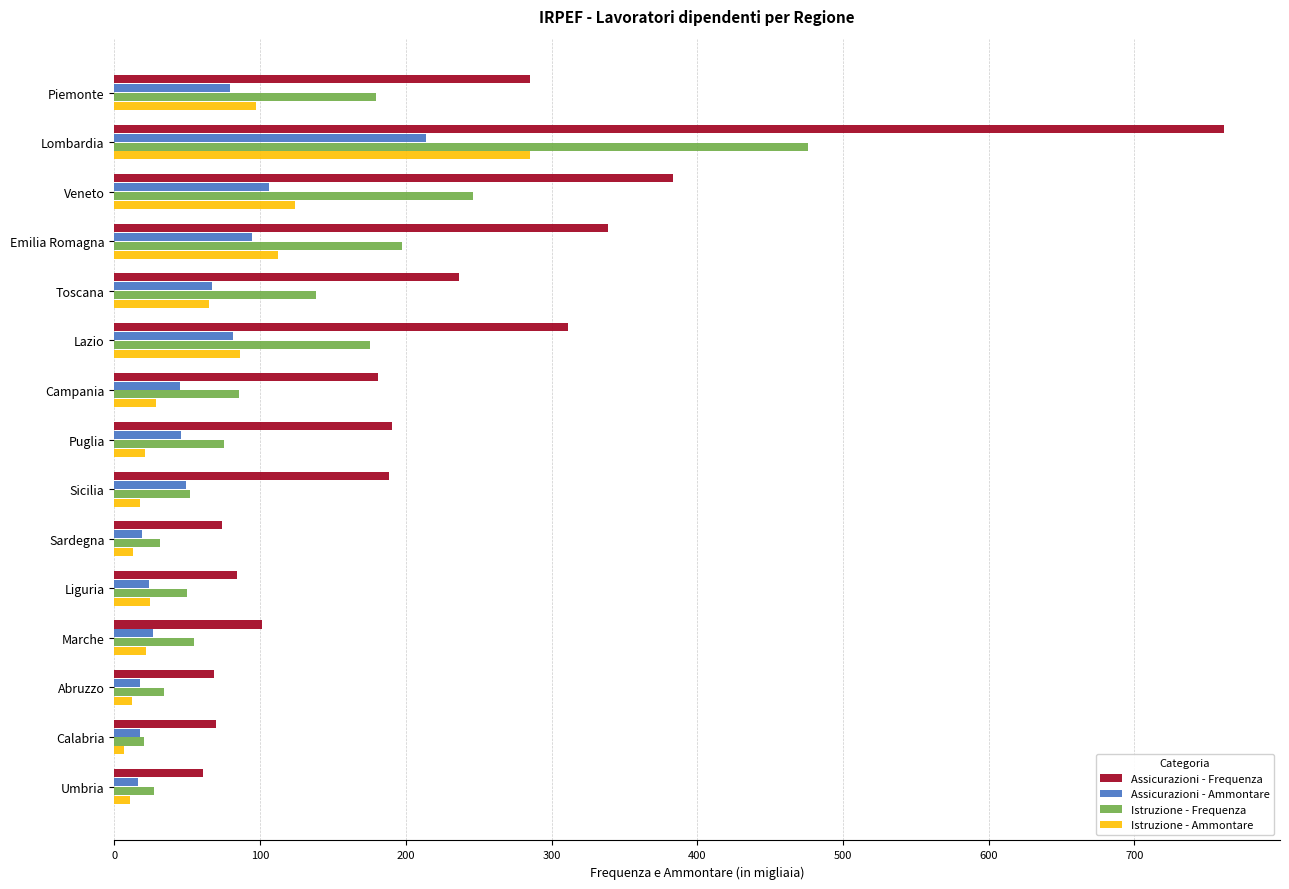

Which series has the largest total across all categories?

Assicurazioni - Frequenza